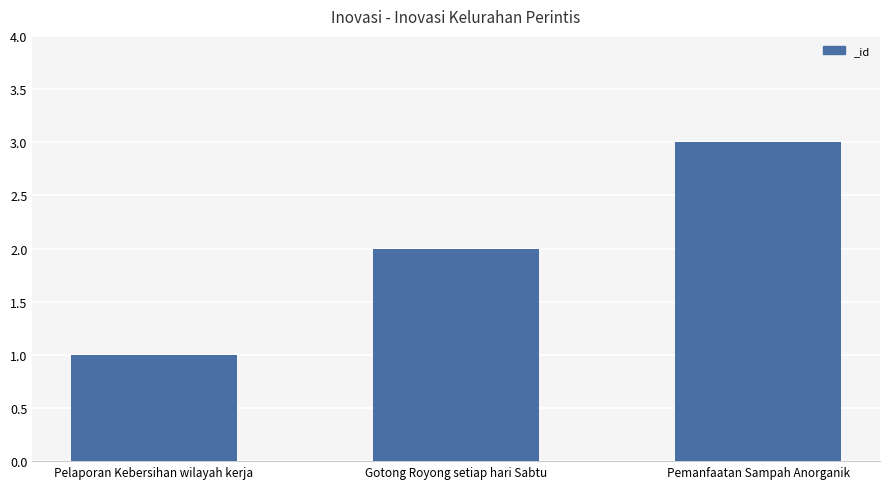

Are the bars horizontal?

No